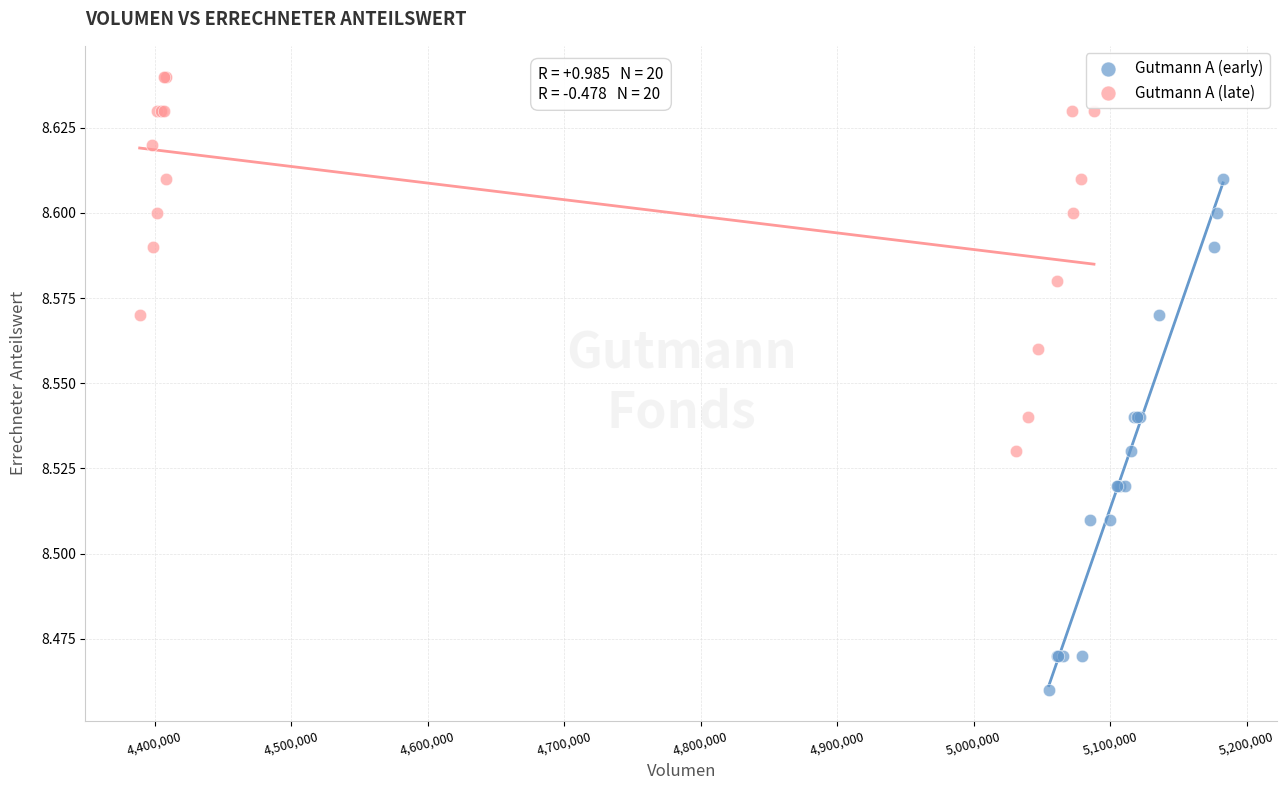

Which series contains the lowest Y value?

Gutmann A (early)